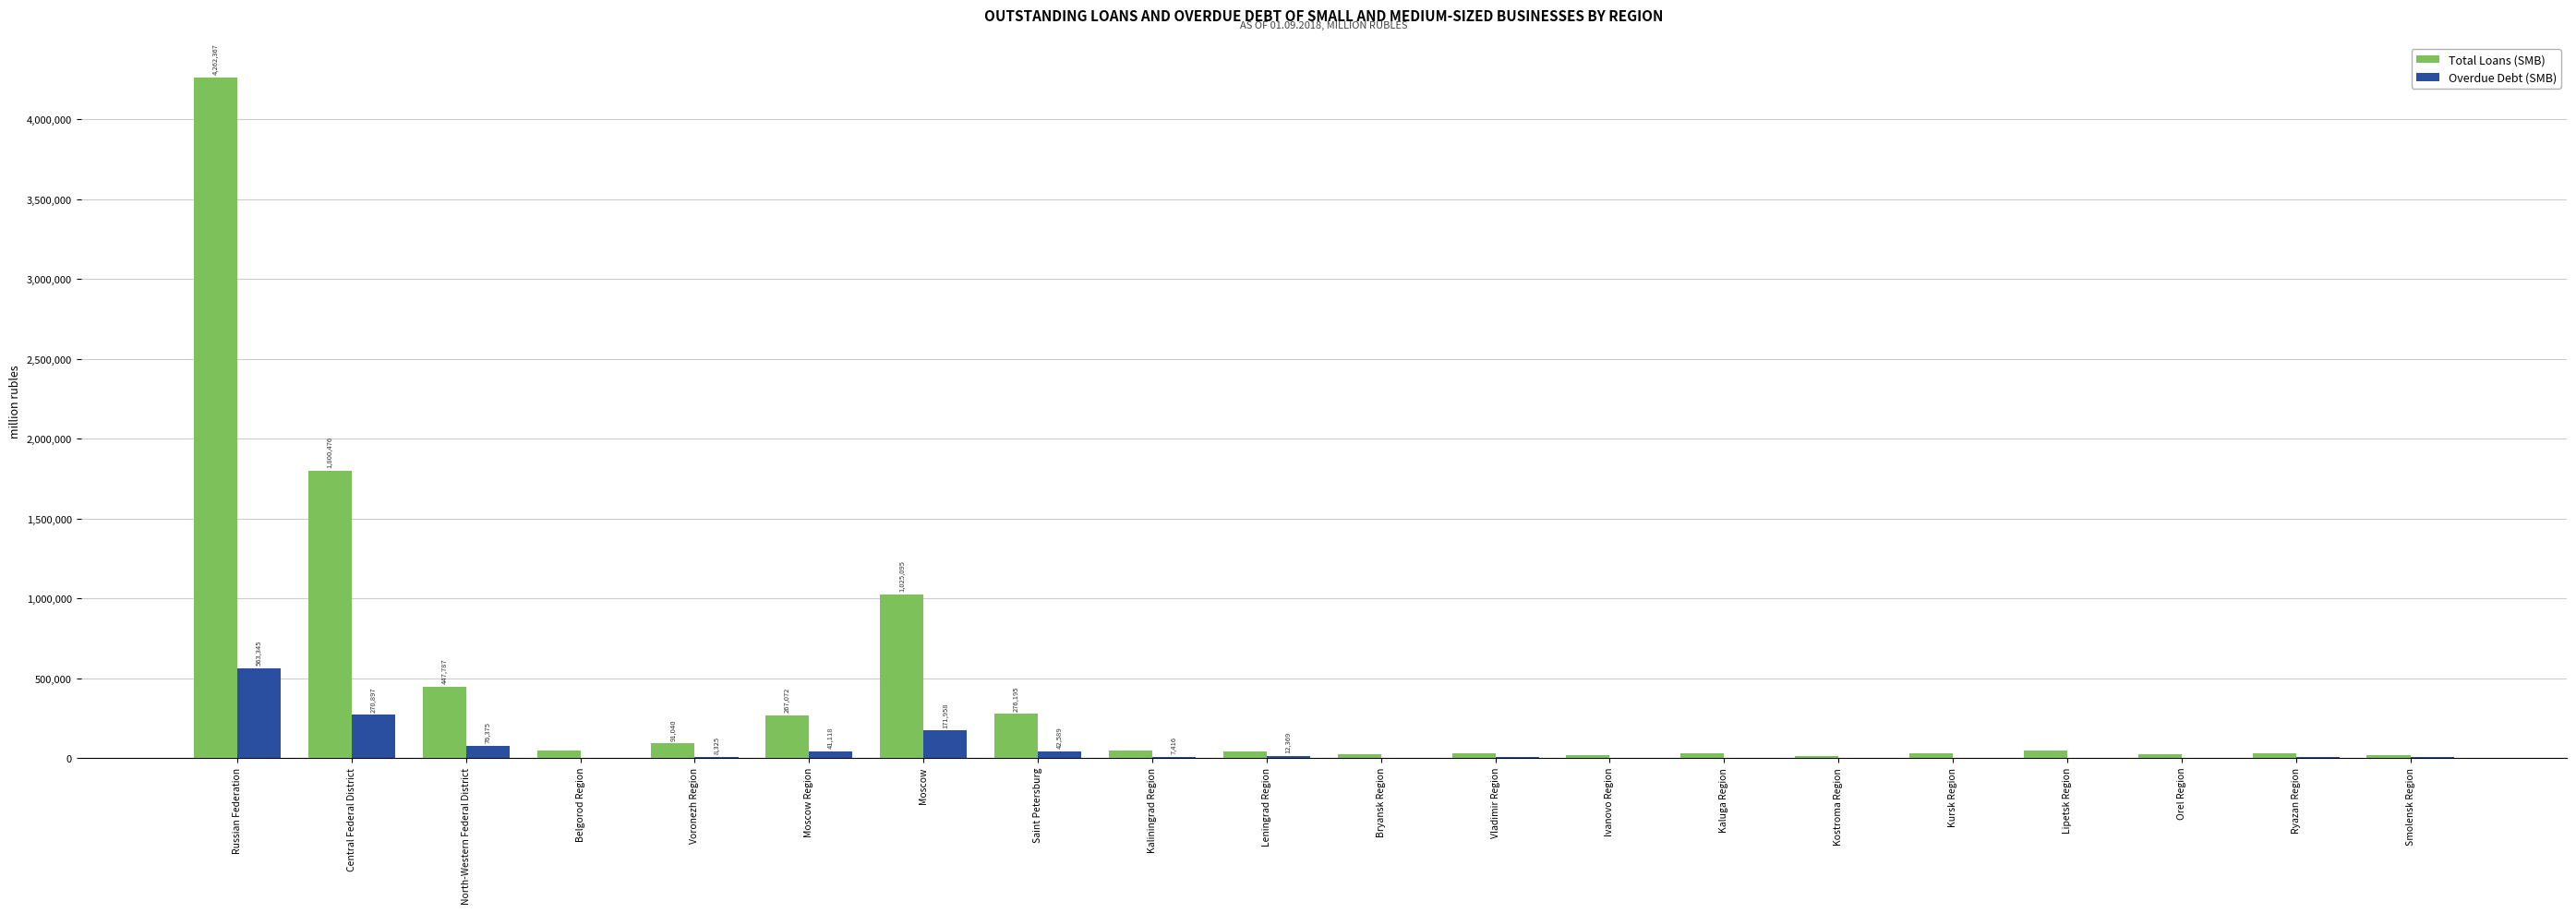

What is the greatest value displayed?

4262367